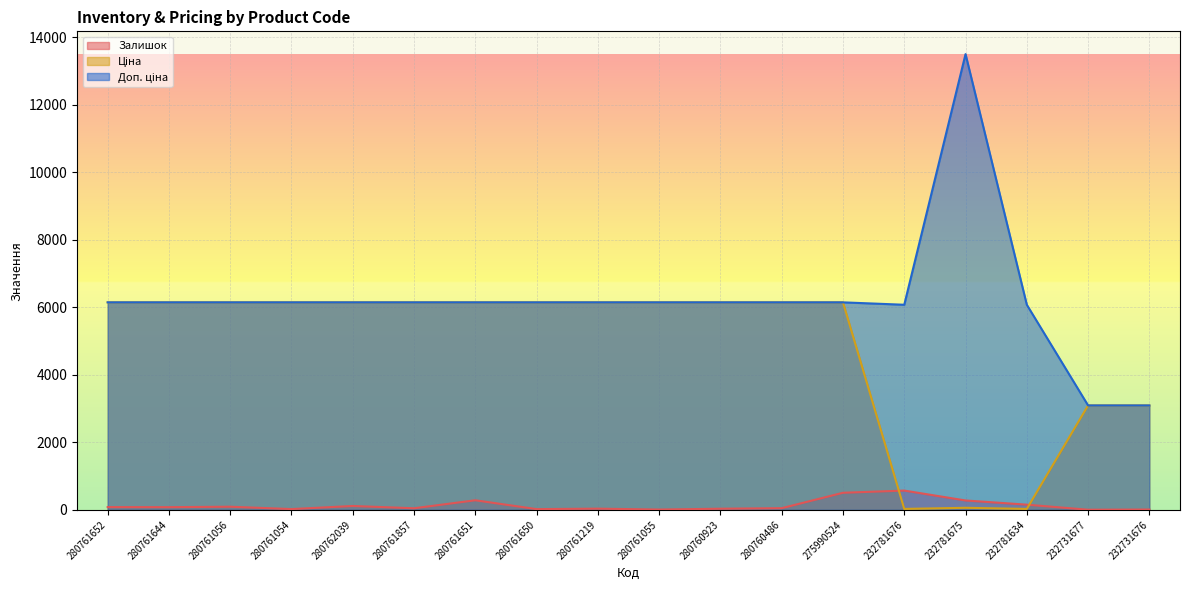

At how many categories does at least one series exceed 2786?

18